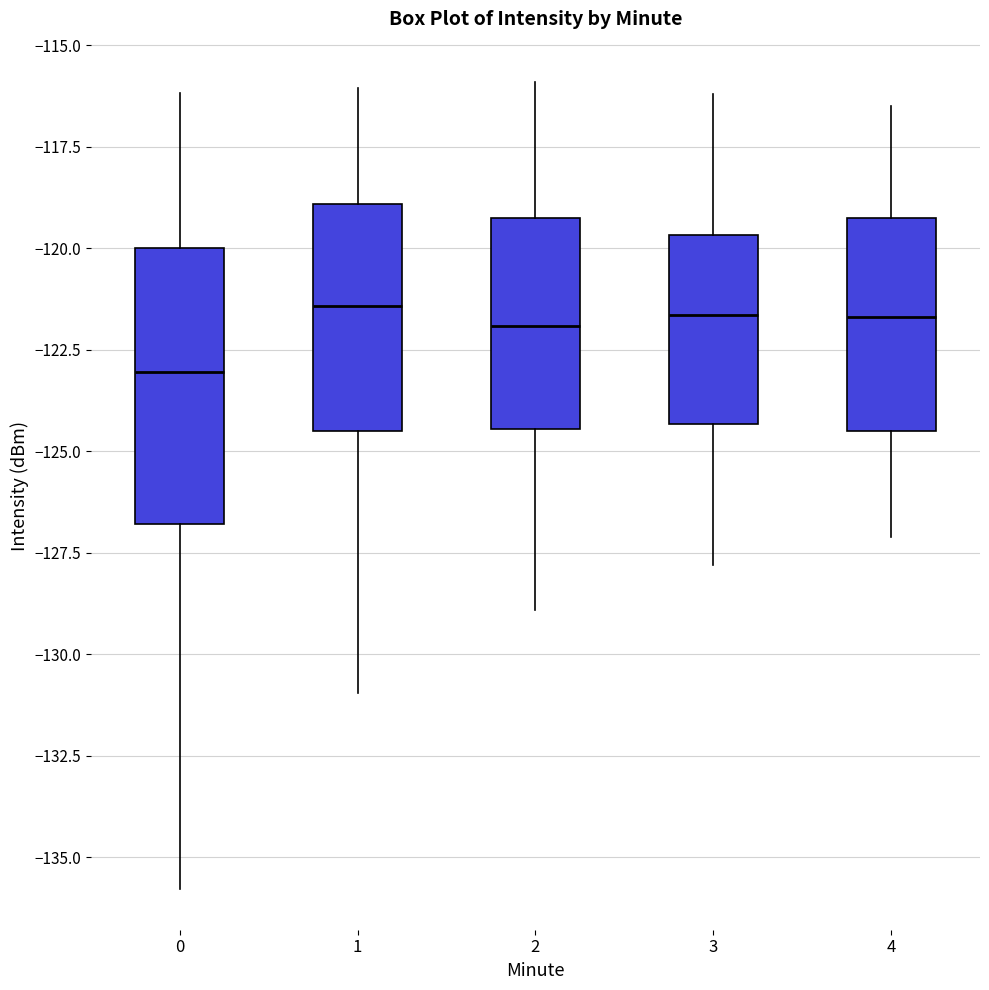

Which box has the lowest median line?

0